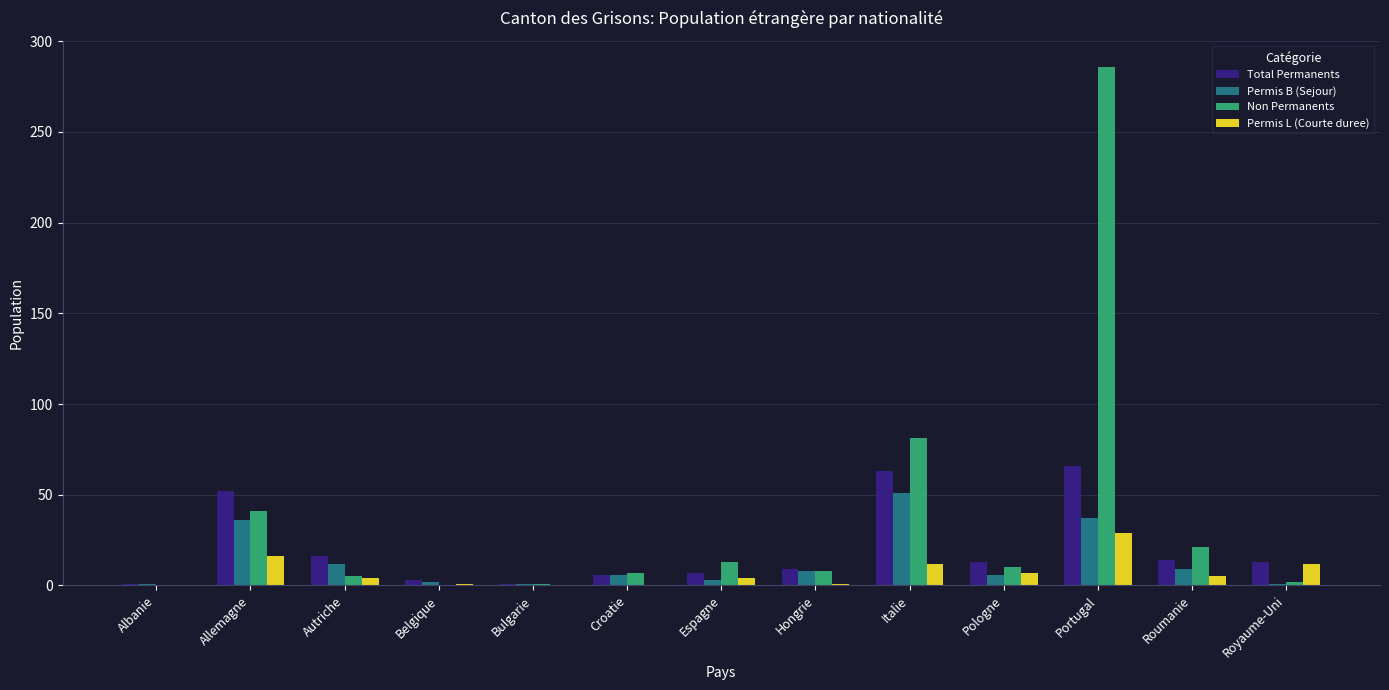

What is the sum of the Non Permanents values at Hongrie and Belgique?

8